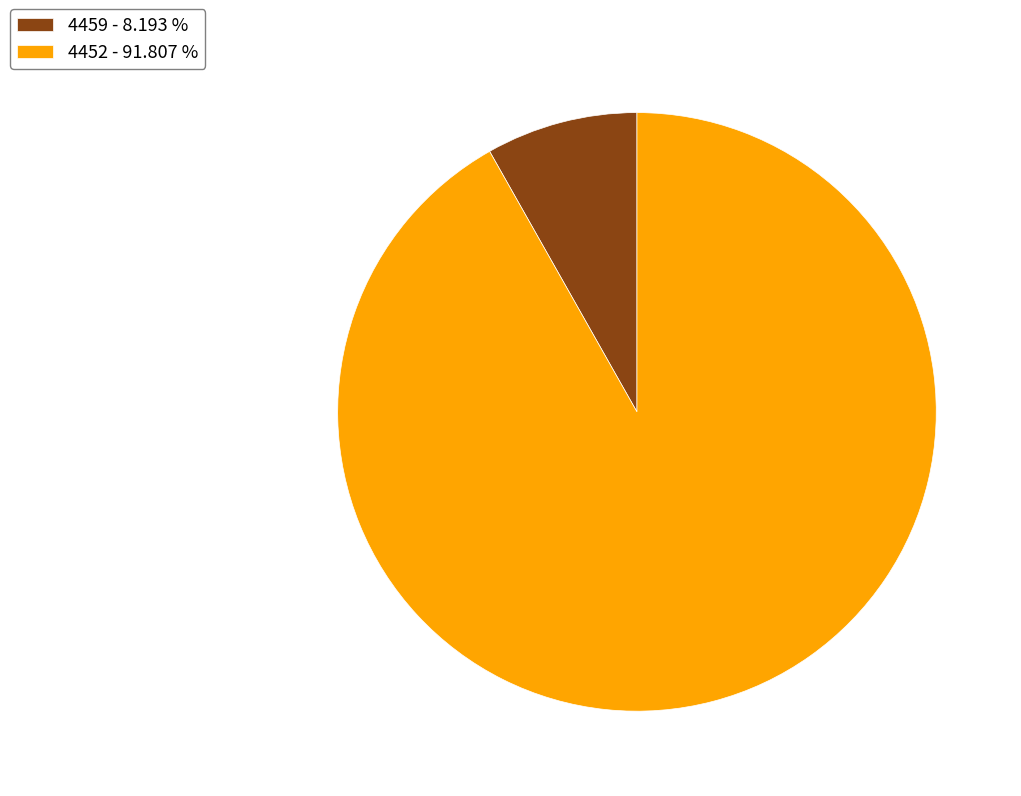

Is the sum of 4459 - 8.193 % and 4452 - 91.807 % greater than half?

Yes